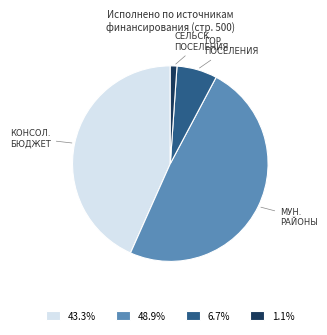

What is the ratio of the value at 48.9% to the value at 43.3%?

1.1